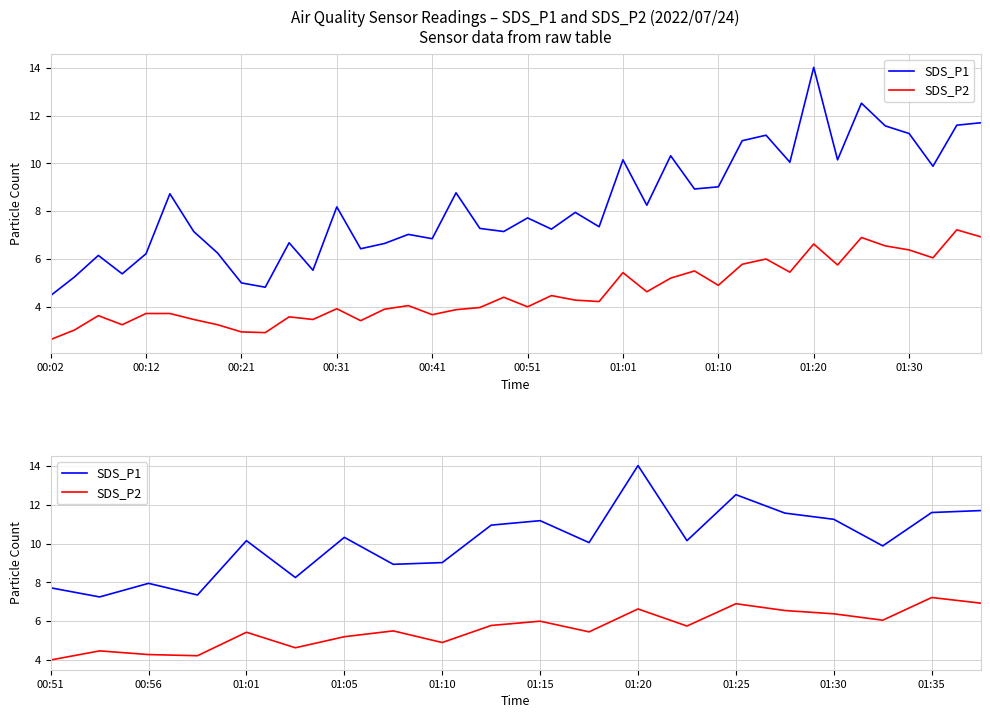

Which series has the widest spread of values?

SDS_P1